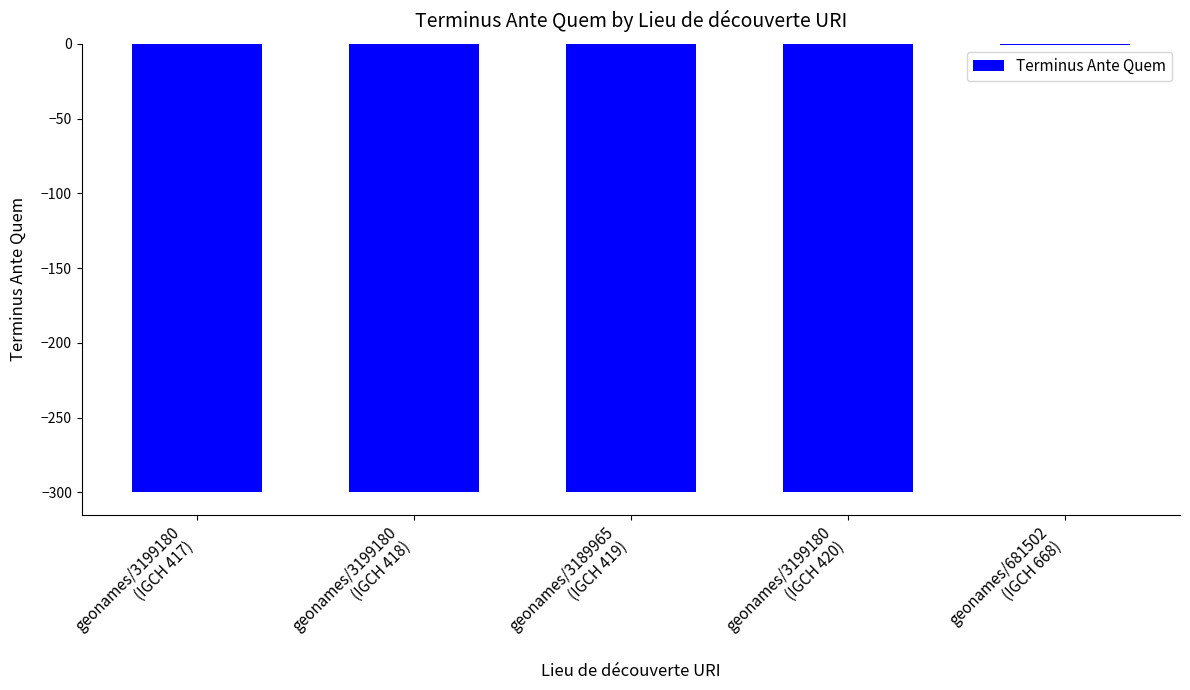

What is the smallest value displayed?

-300